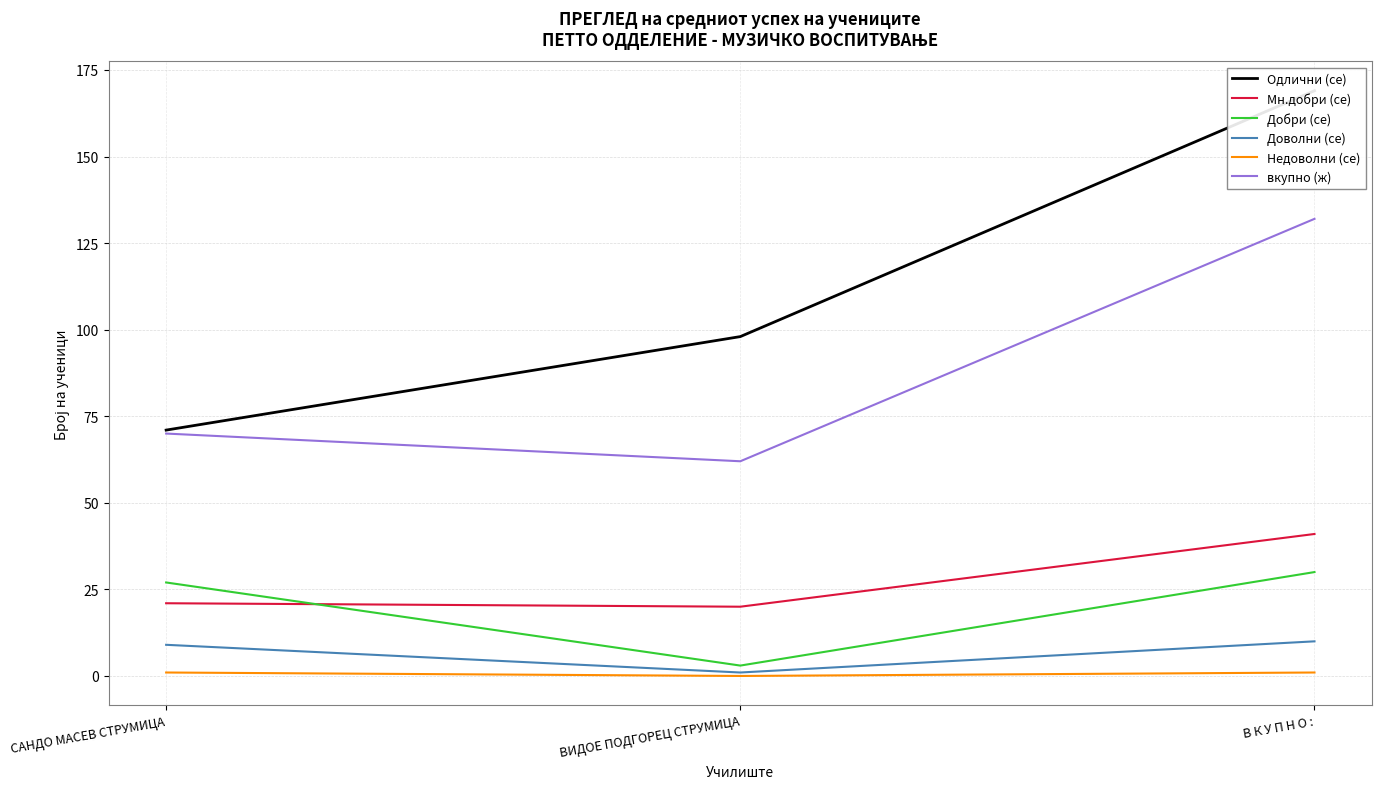

How many values in the вкупно (ж) series are below 70?

1